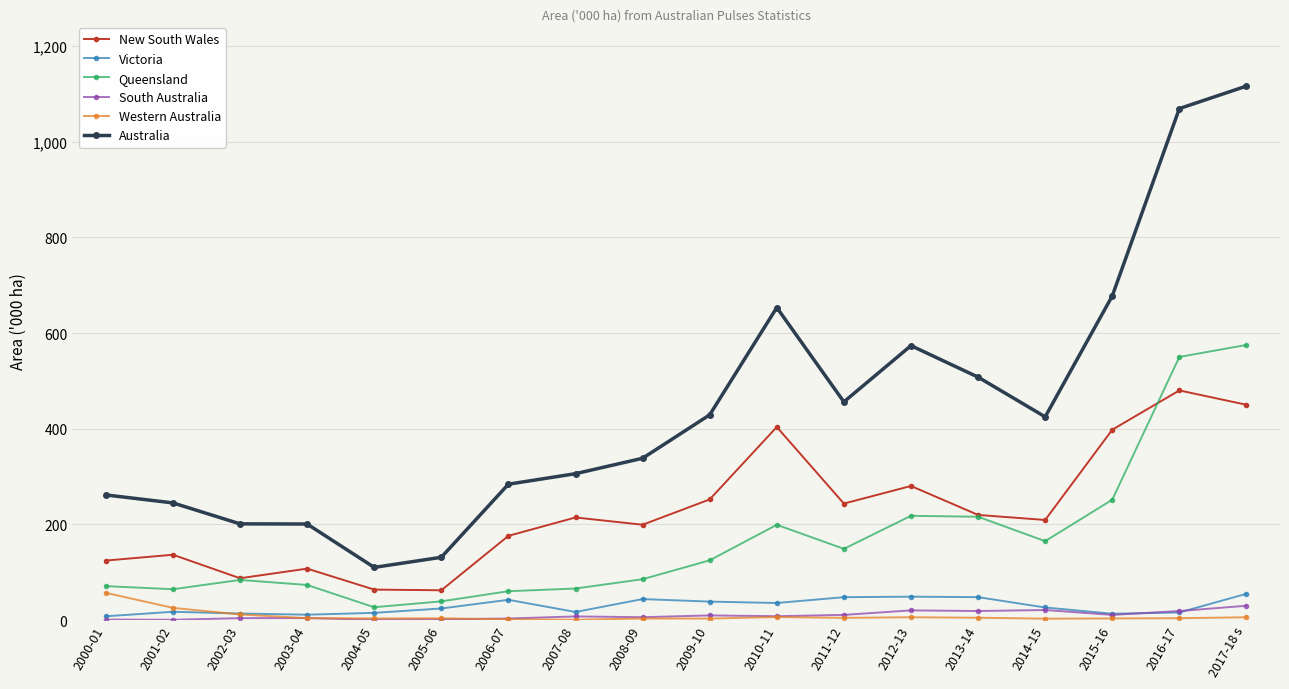

What is the value of the Australia point at the 8th from the left?

306.0